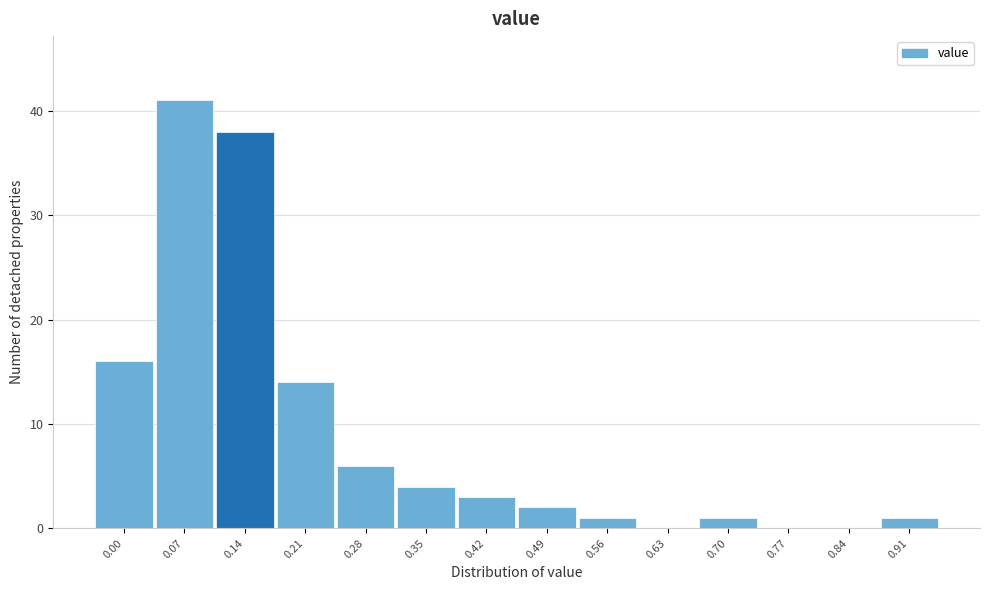

Reading right to left, transcribe all the data shown in this chart.

0.91=1	0.84=0	0.77=0	0.70=1	0.63=0	0.56=1	0.49=2	0.42=3	0.35=4	0.28=6	0.21=14	0.14=38	0.07=41	0.00=16